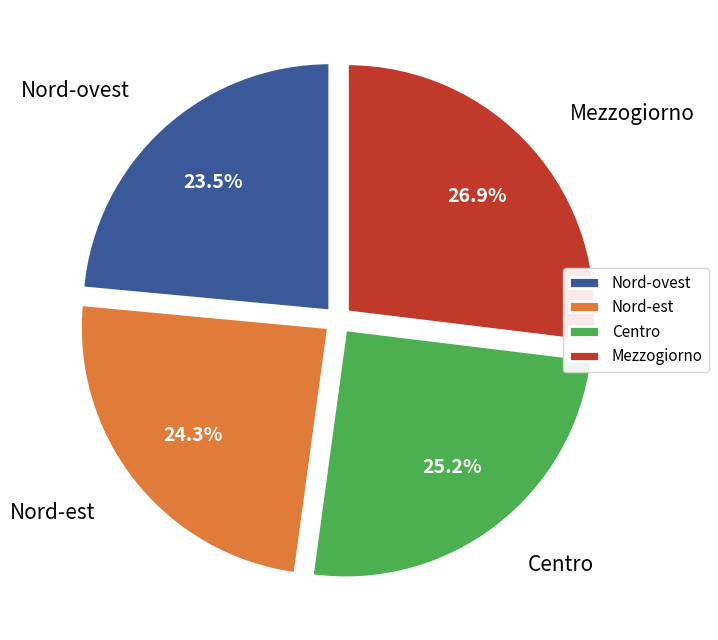

What is the largest slice in the pie chart?

Mezzogiorno